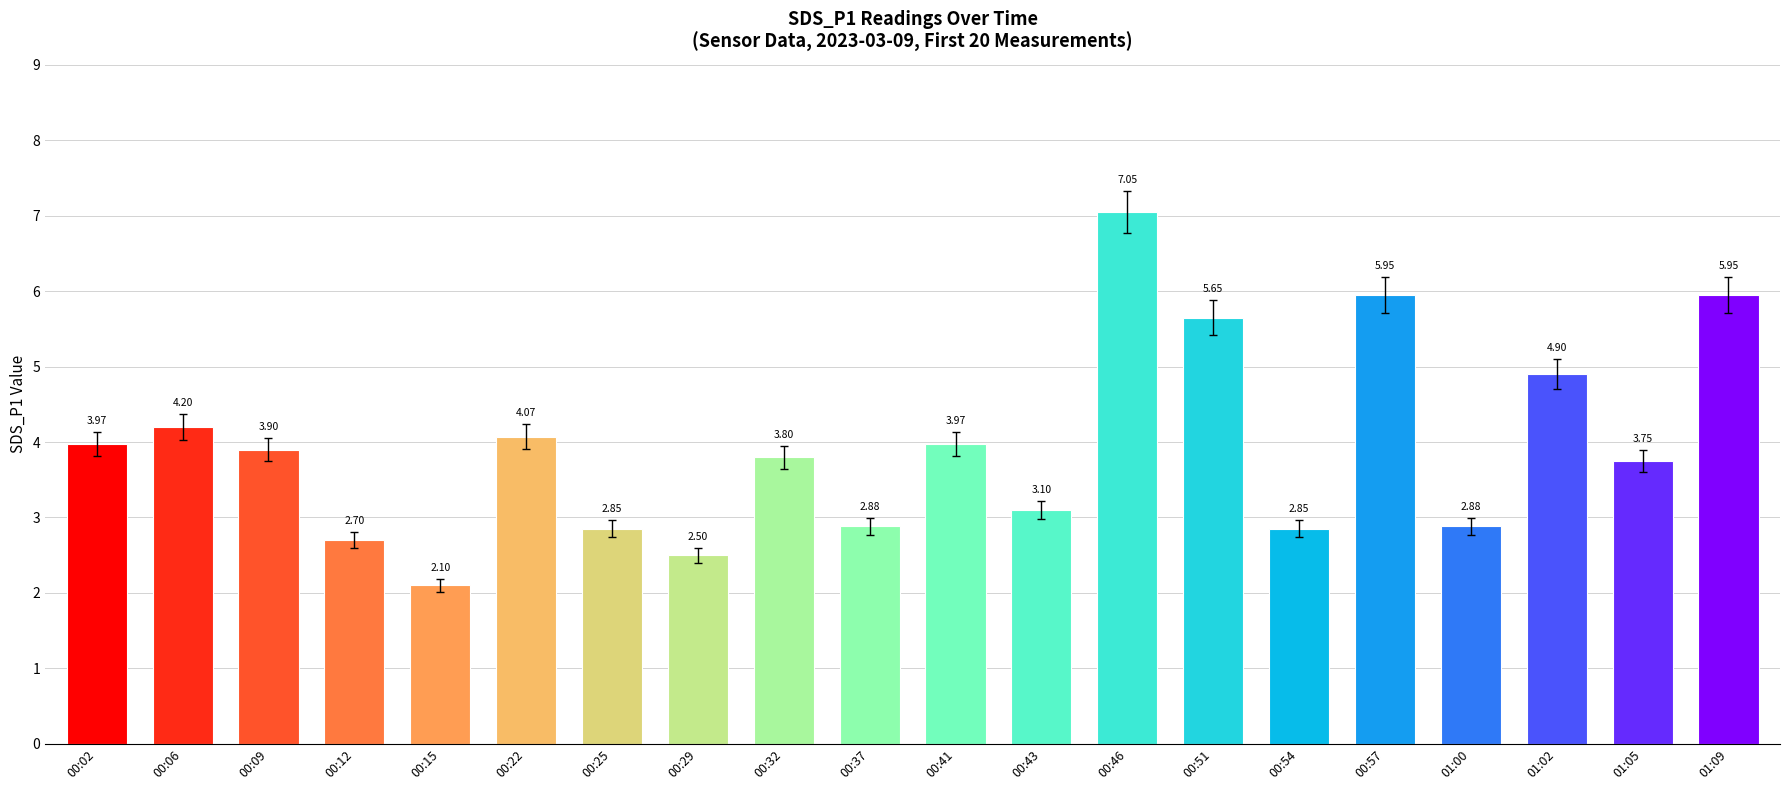

What is the ratio of the value at 00:57 to the value at 01:09?

1.0